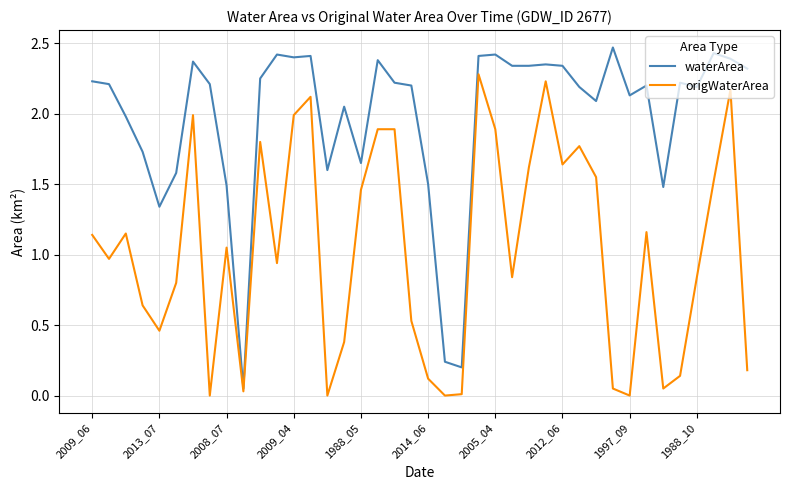

Which series has the largest range (max minus min)?

waterArea